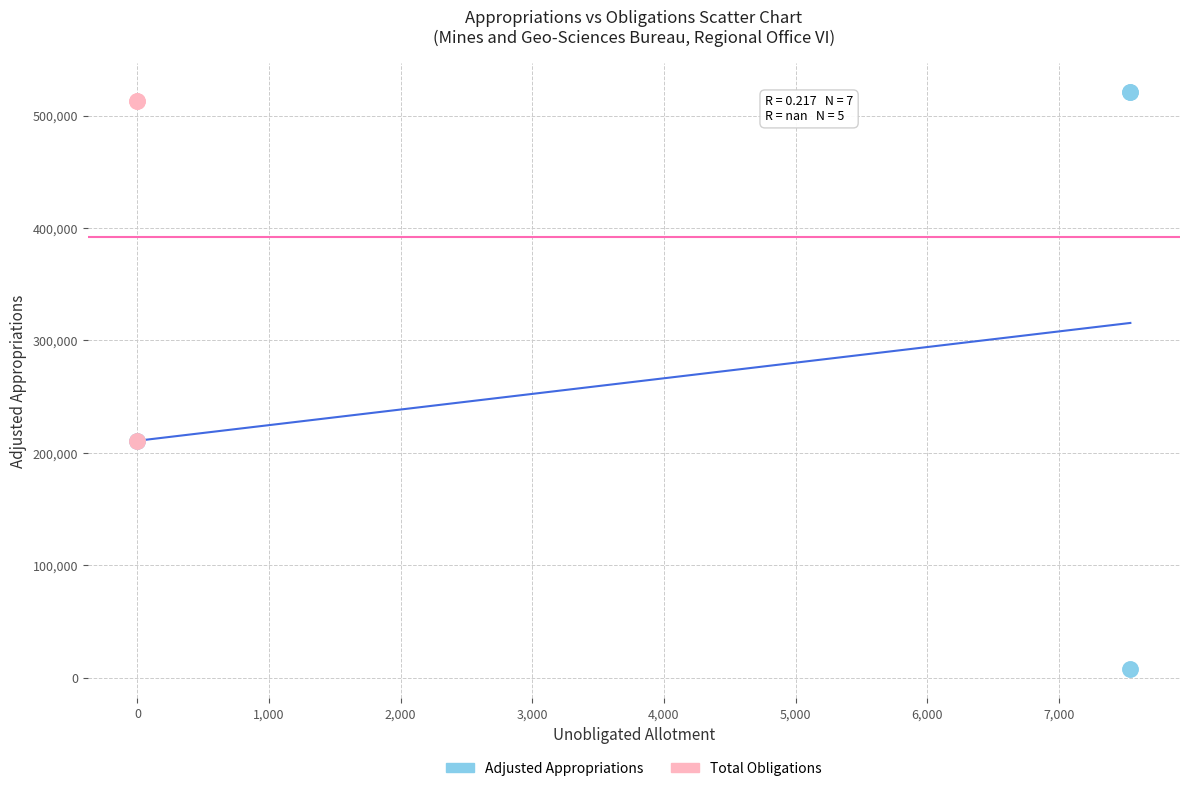

What are all the series names shown in the legend?

Adjusted Appropriations, Total Obligations